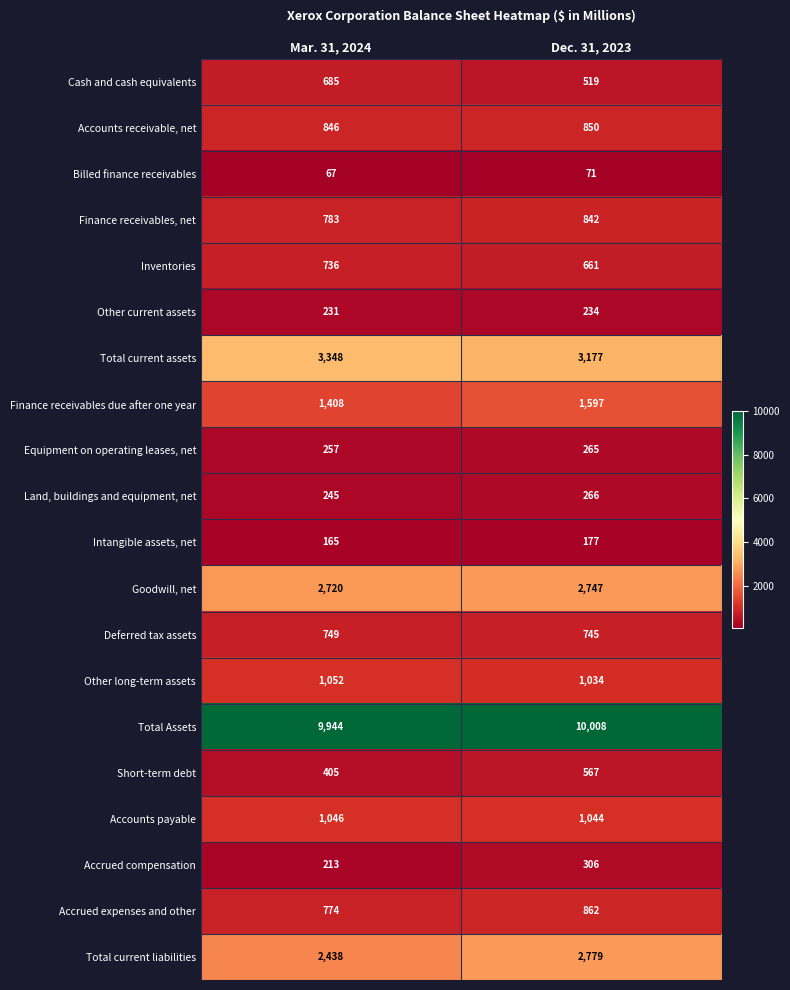

What is the total value across all series at Mar. 31, 2024?

28112